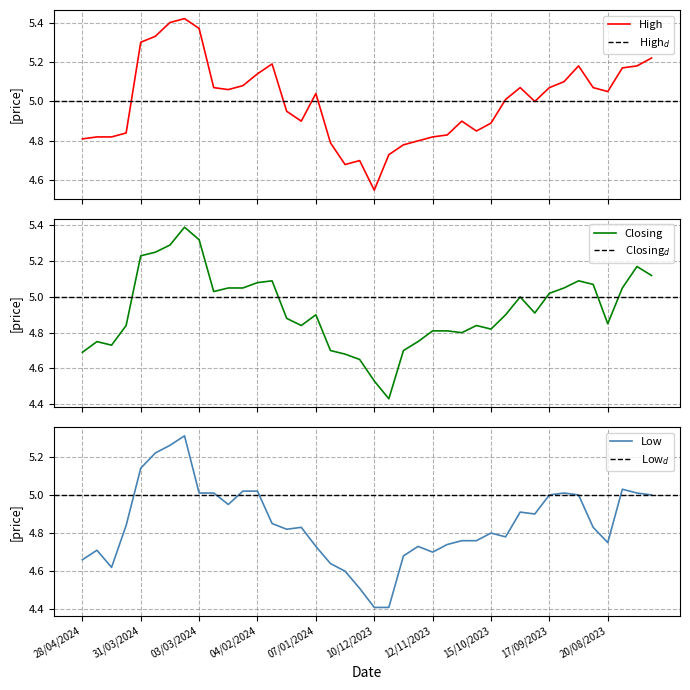

At how many categories does at least one series exceed 5?

21